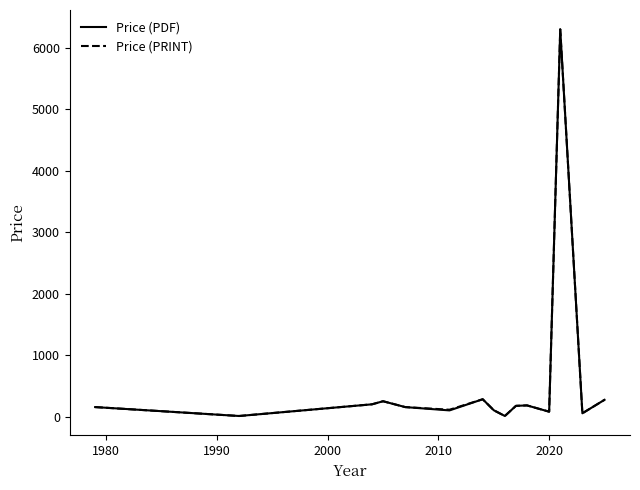

True or false: Price (PRINT) and Price (PDF) intersect in this chart.

False